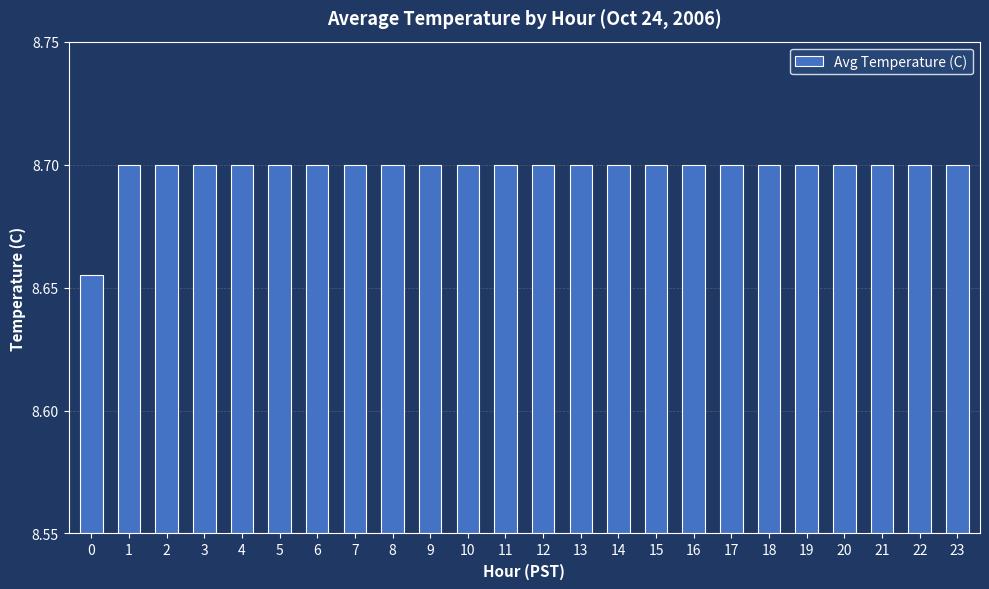

Approximately how many times larger is the value at 3 compared to 15?

1.0